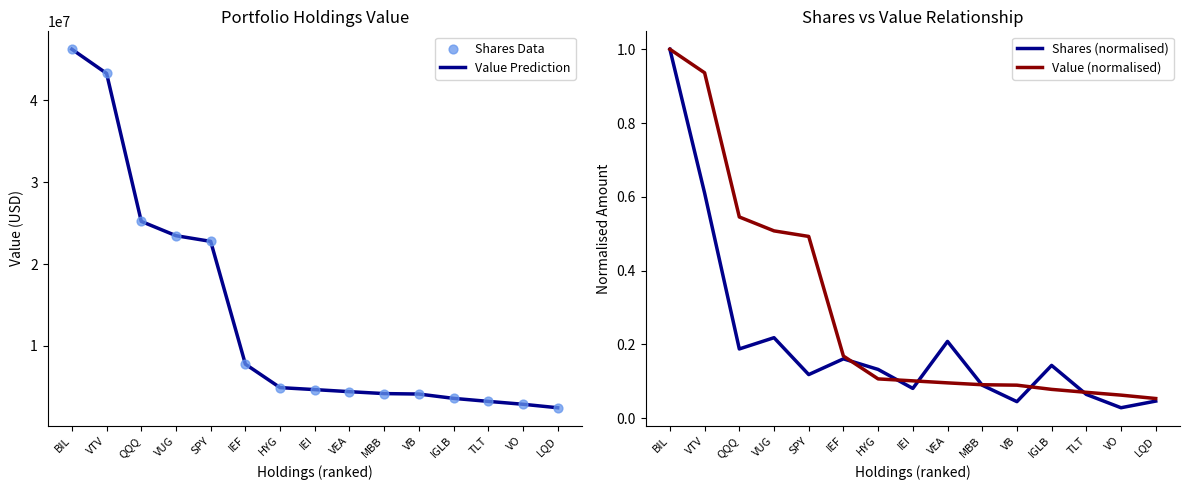

What is the total value across all series at VEA?

8814076.3